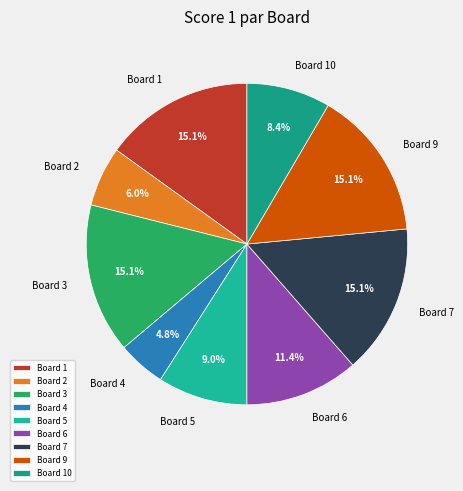

Which slice is the smallest?

Board 4